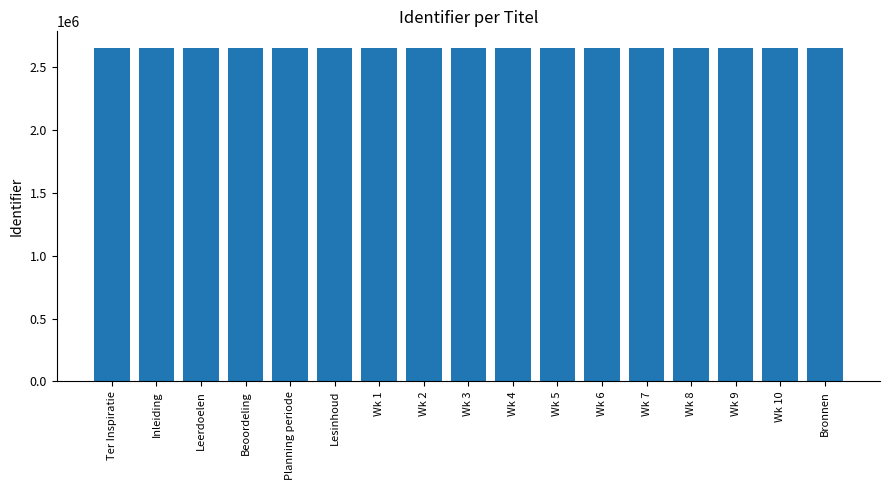

What is the greatest value displayed?

2655345